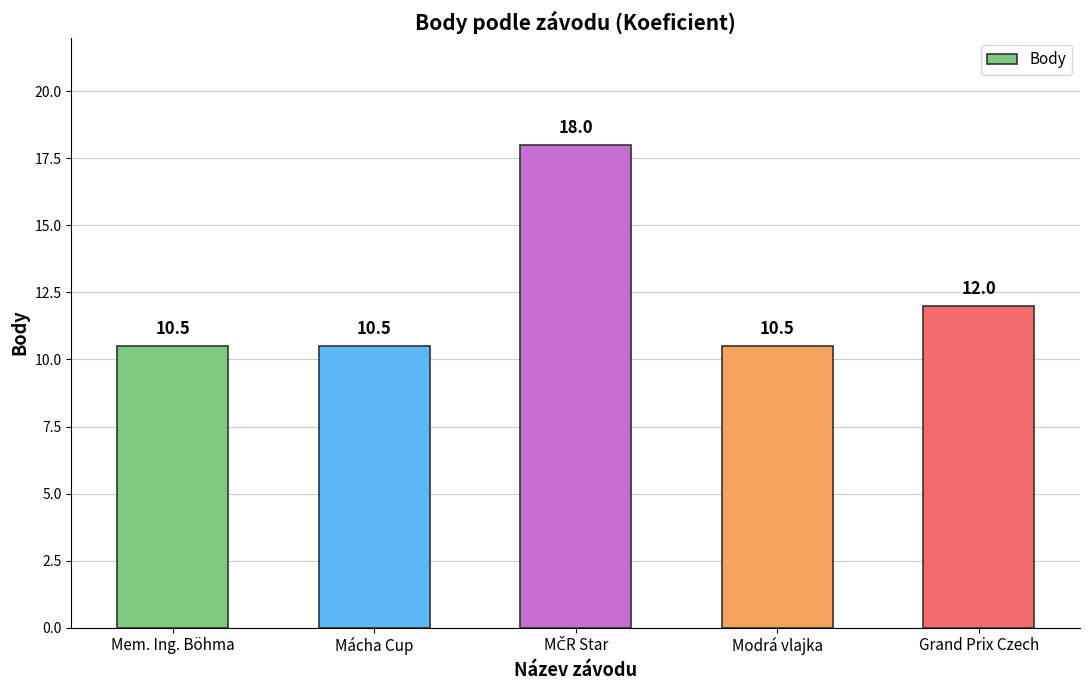

Is it true that the value at Mácha Cup is 6.7?

False